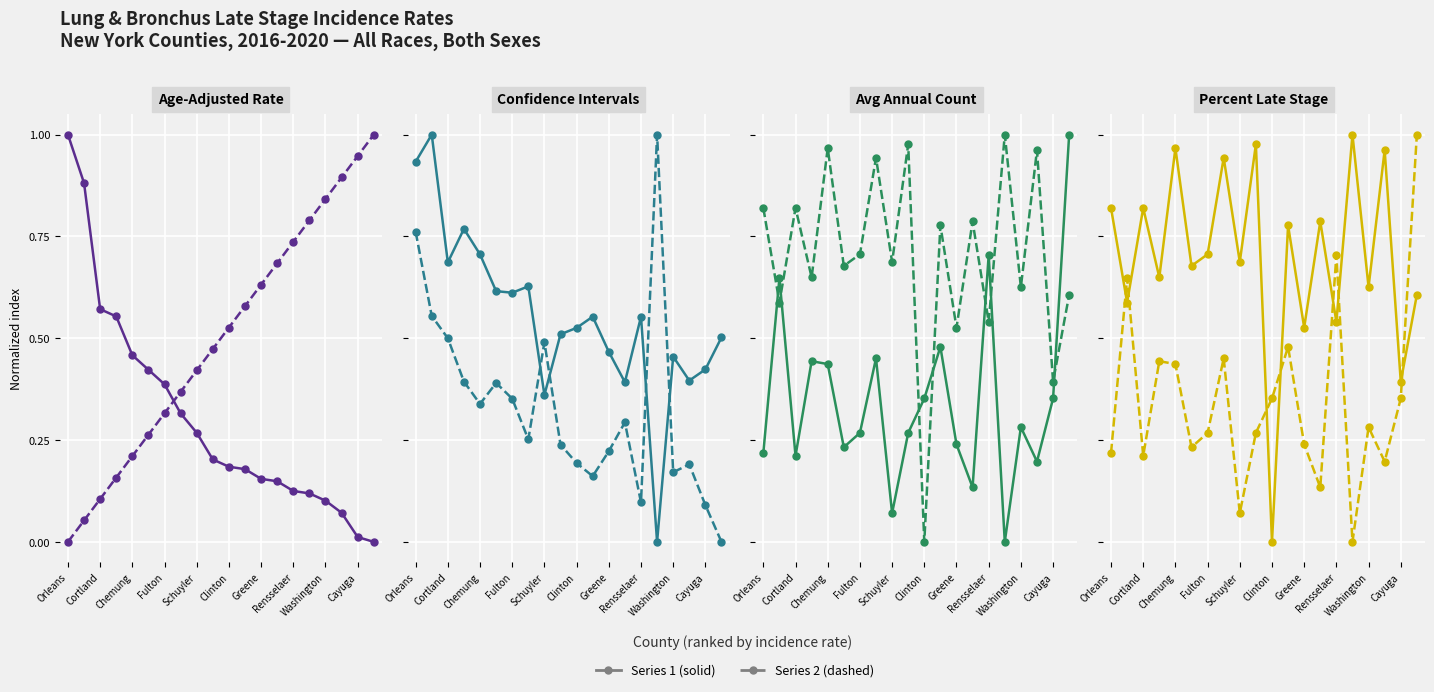

The value of Lower 95% CI at Cayuga is 0.7. True or false?

False